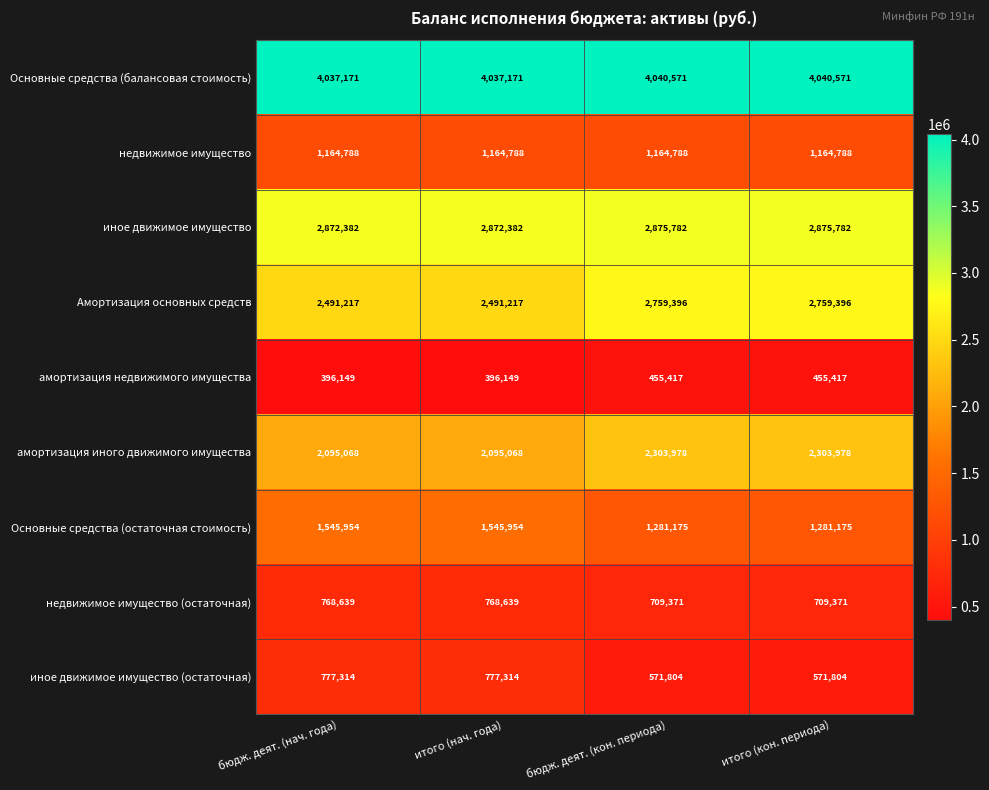

What is the difference between the second highest and second lowest values in the амортизация недвижимого имущества series?

59268